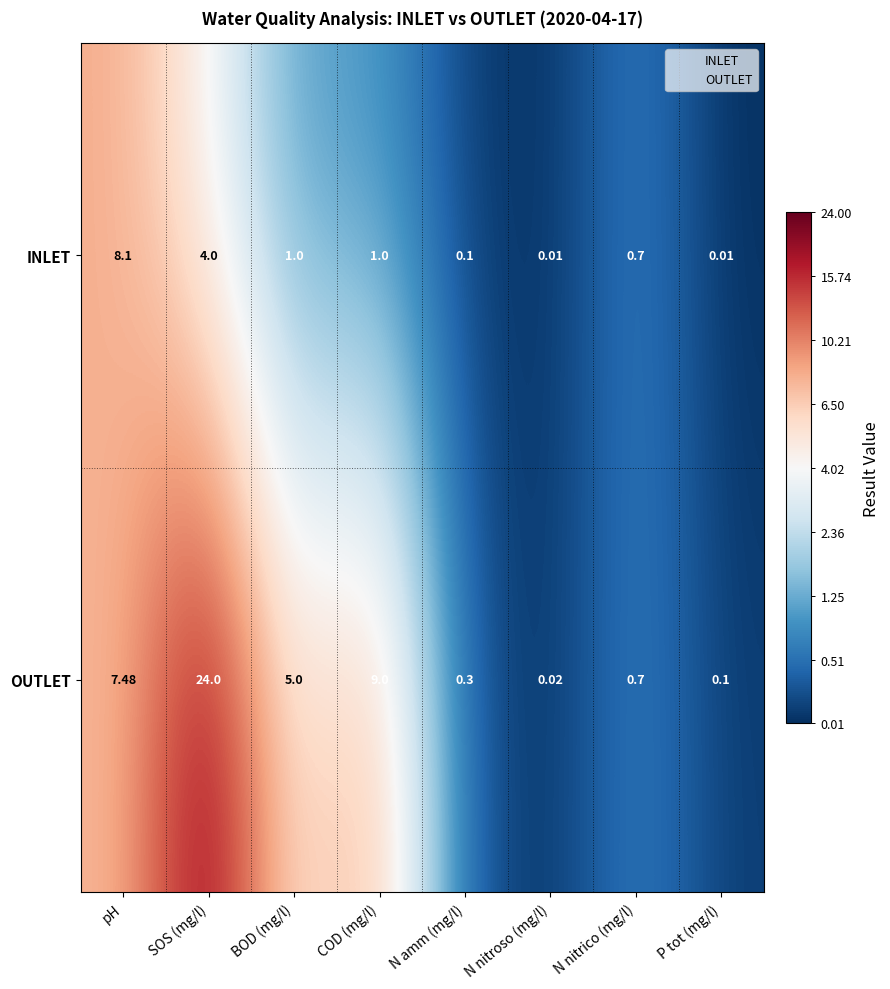

What is the spread (max minus min) of values at SOS (mg/l)?

20.0